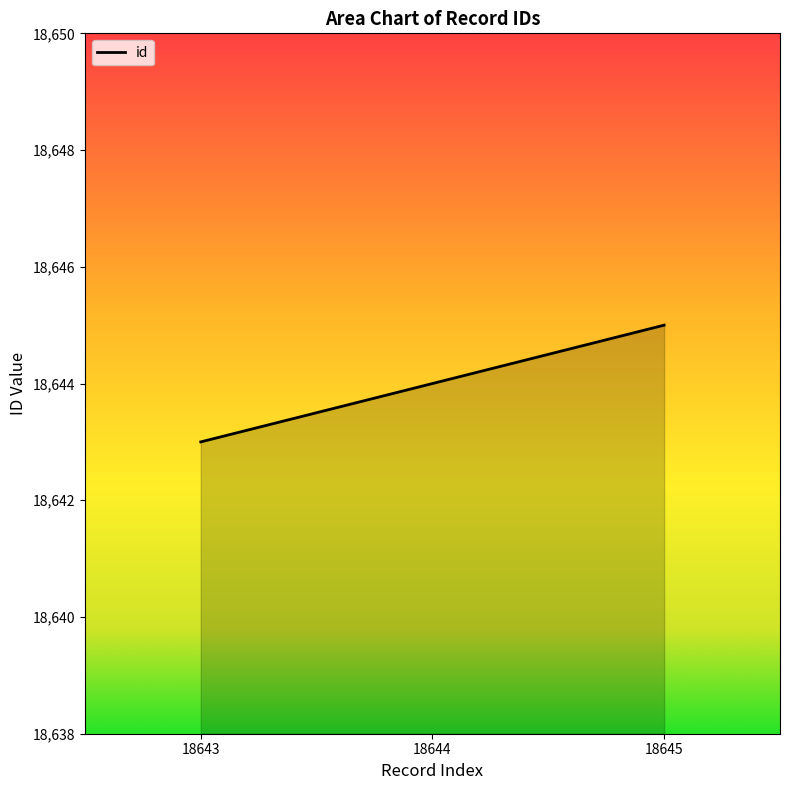

What is the smallest value displayed?

18643